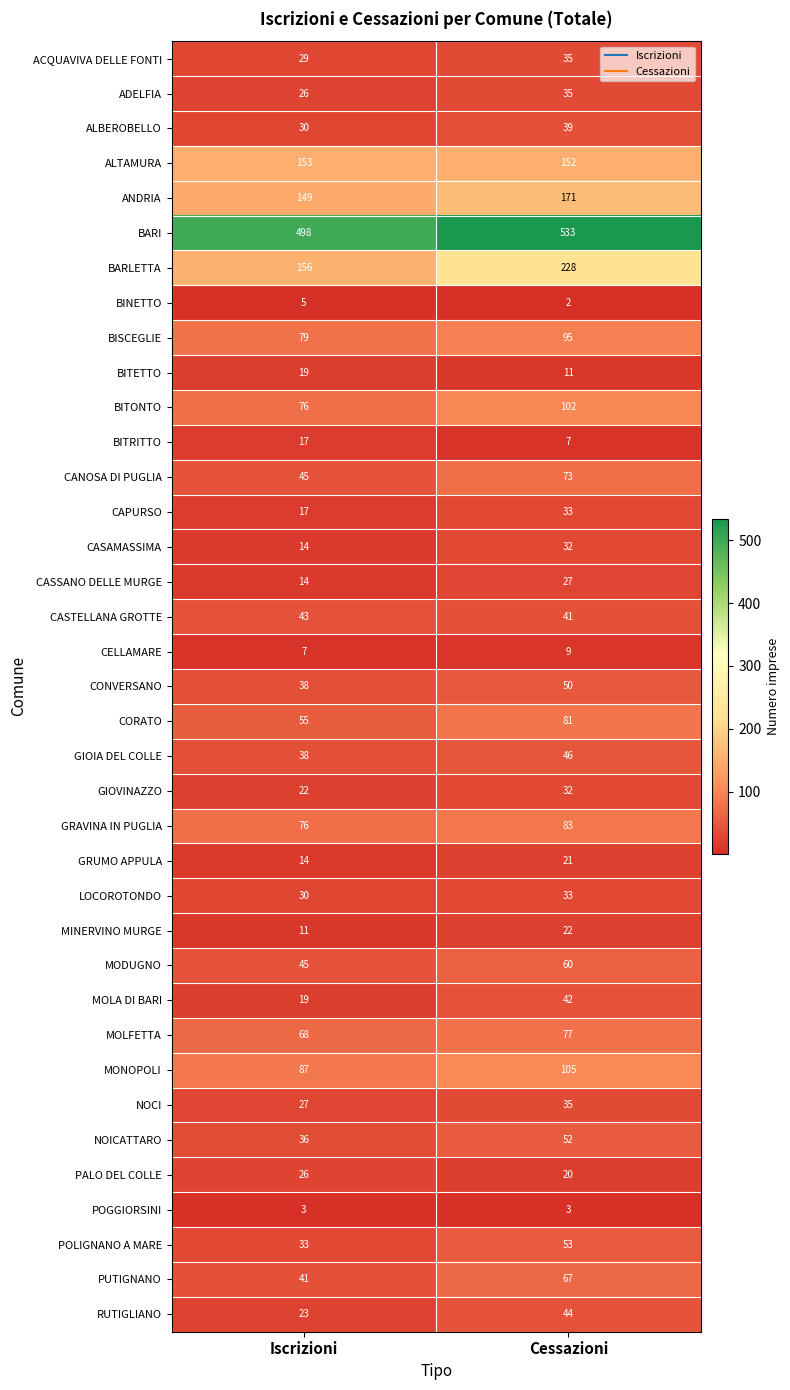

What is the difference between the MINERVINO MURGE values at Iscrizioni and Cessazioni?

11